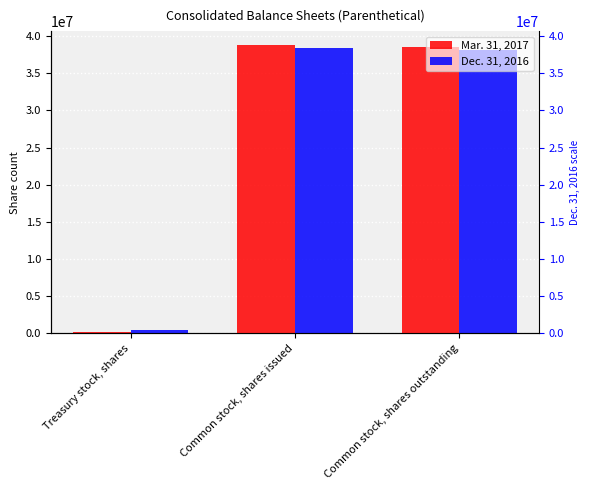

The Mar. 31, 2017 series shows 38740330 at Common stock, shares issued. True or false?

True